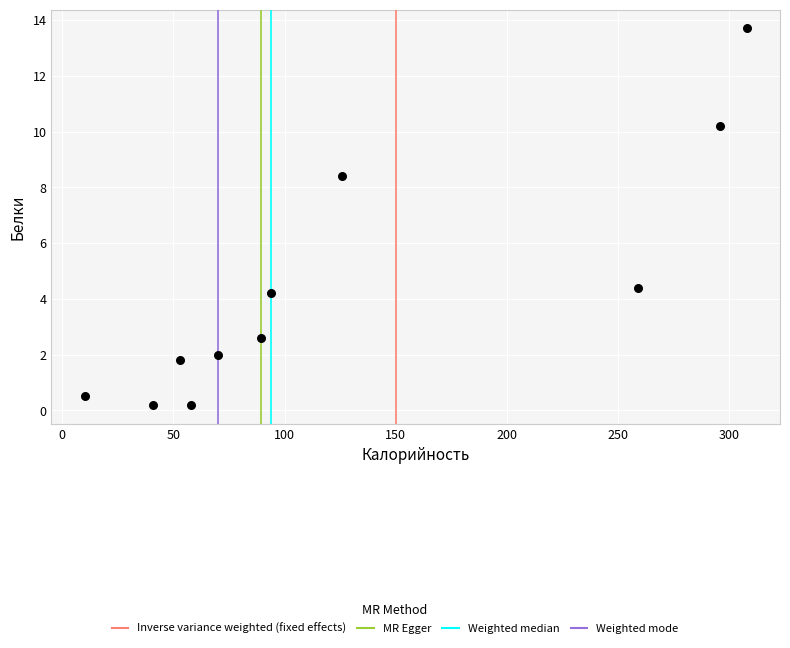

What is the average Y value?

4.4